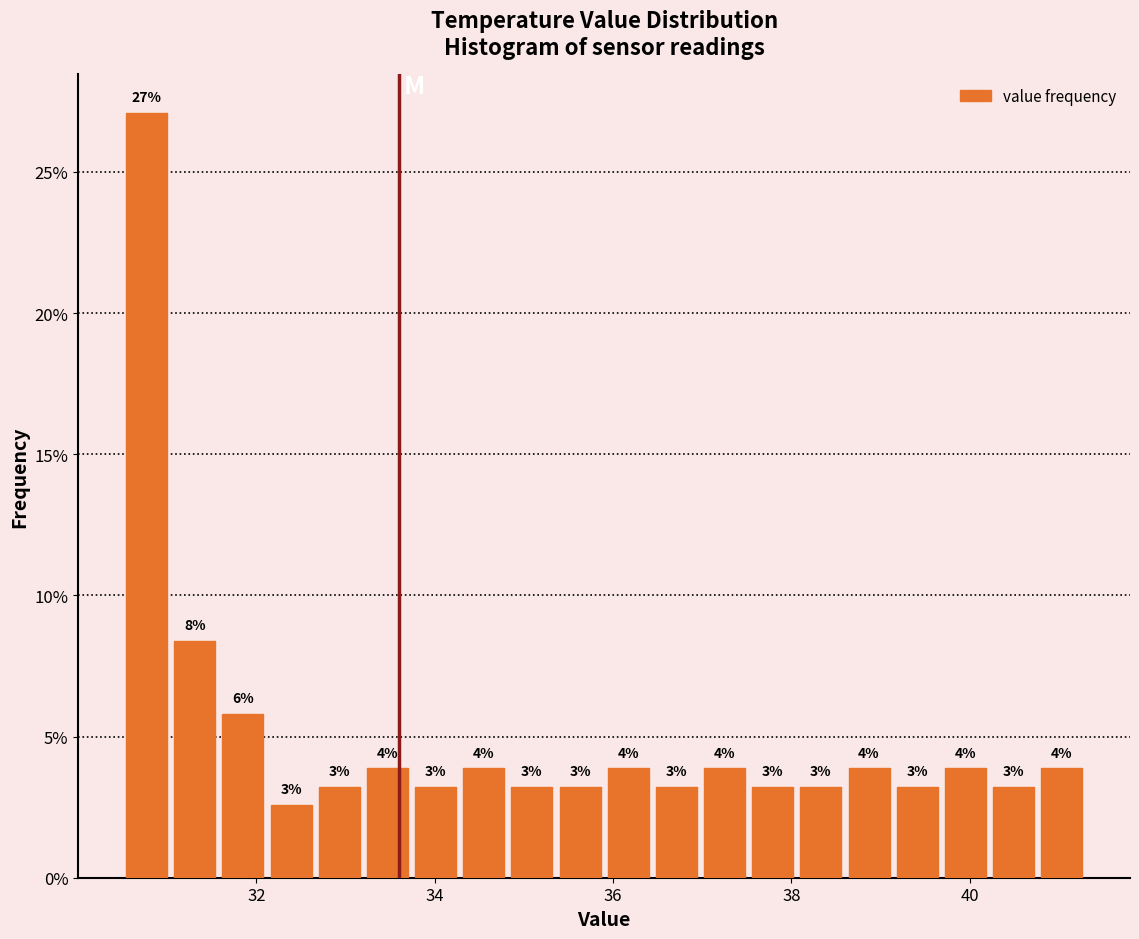

Read against the x-axis, roughly where is the centre of the tallest bar?

30.8